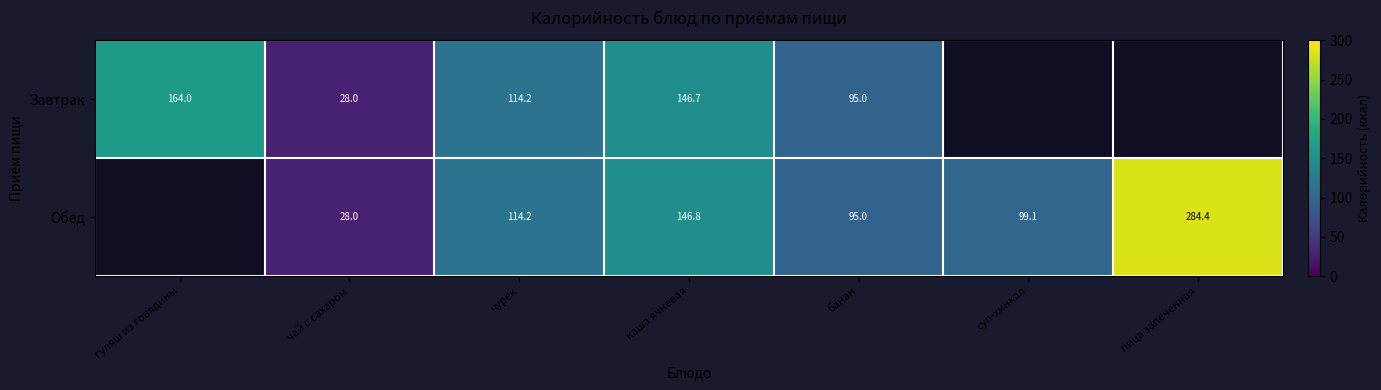

The Завтрак series shows 213.2 at каша ячневая. True or false?

False